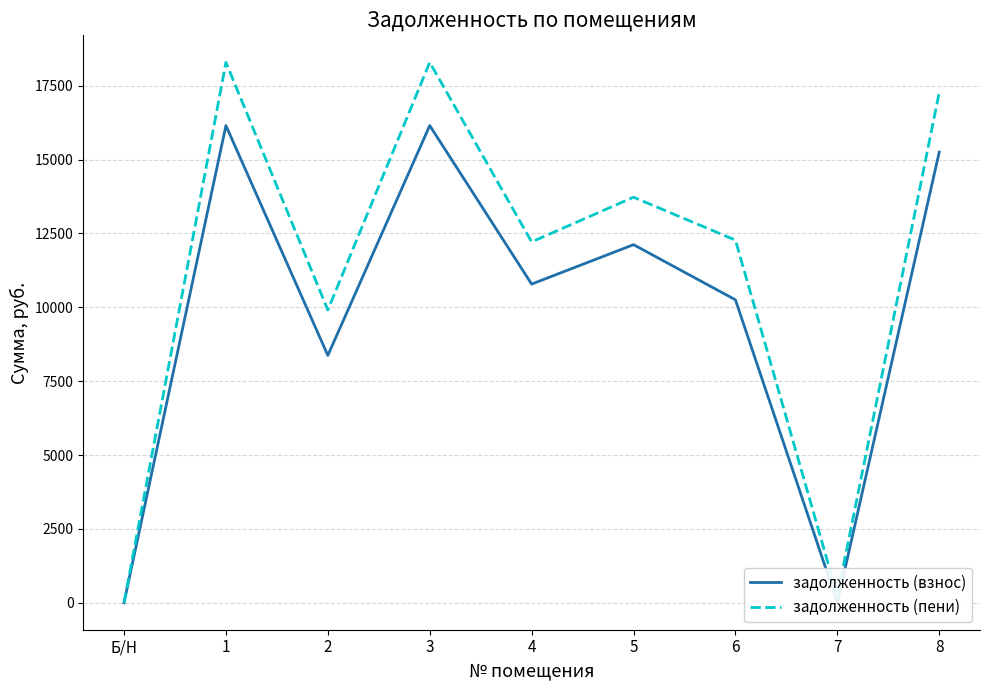

At which category does задолженность (взнос) reach its first local peak?

1